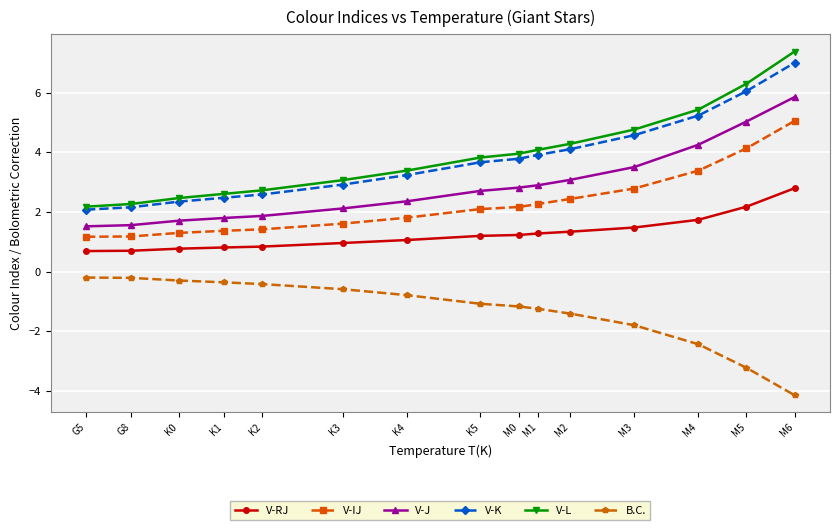

Which category has the lowest value in the V-K series?

G5